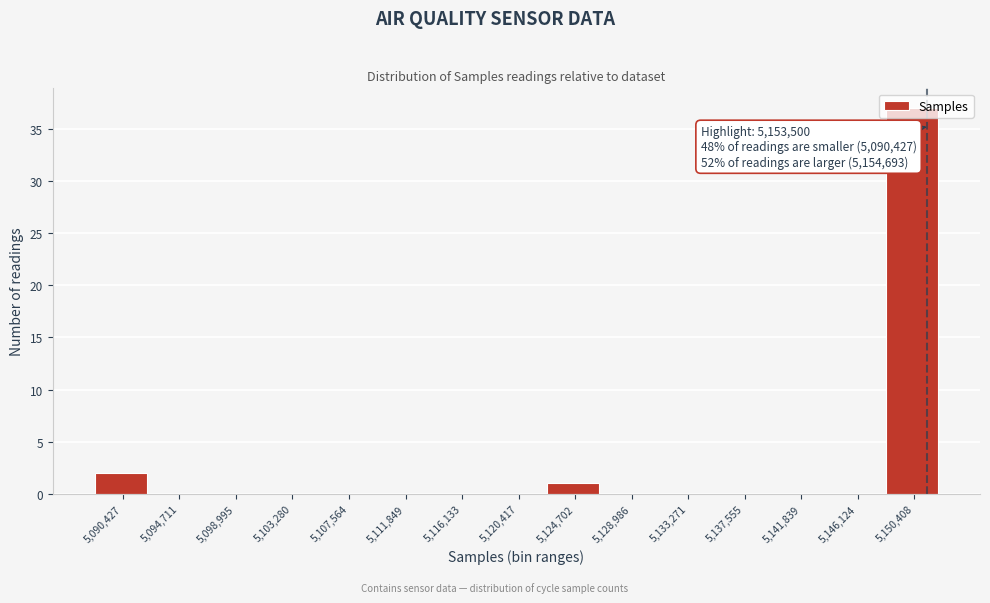

What is the maximum value shown in the chart?

37